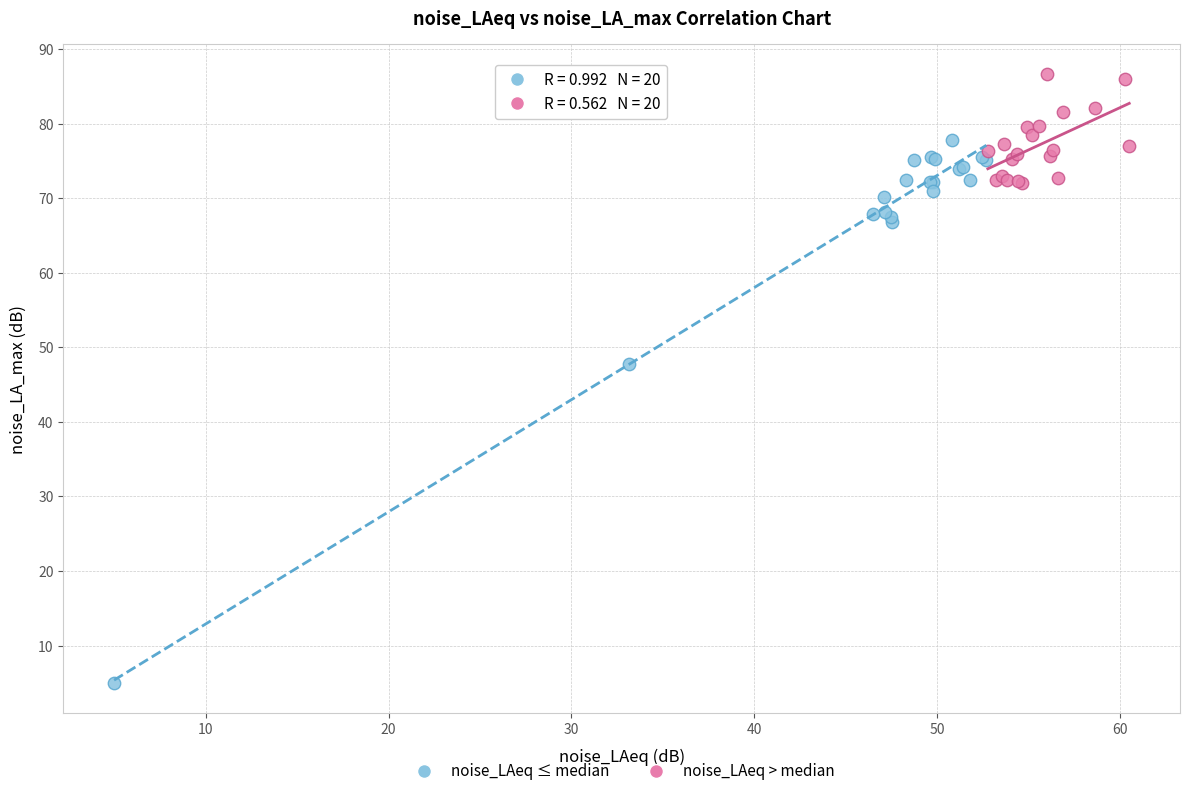

Which series has the widest spread of Y values?

noise_LAeq ≤ median